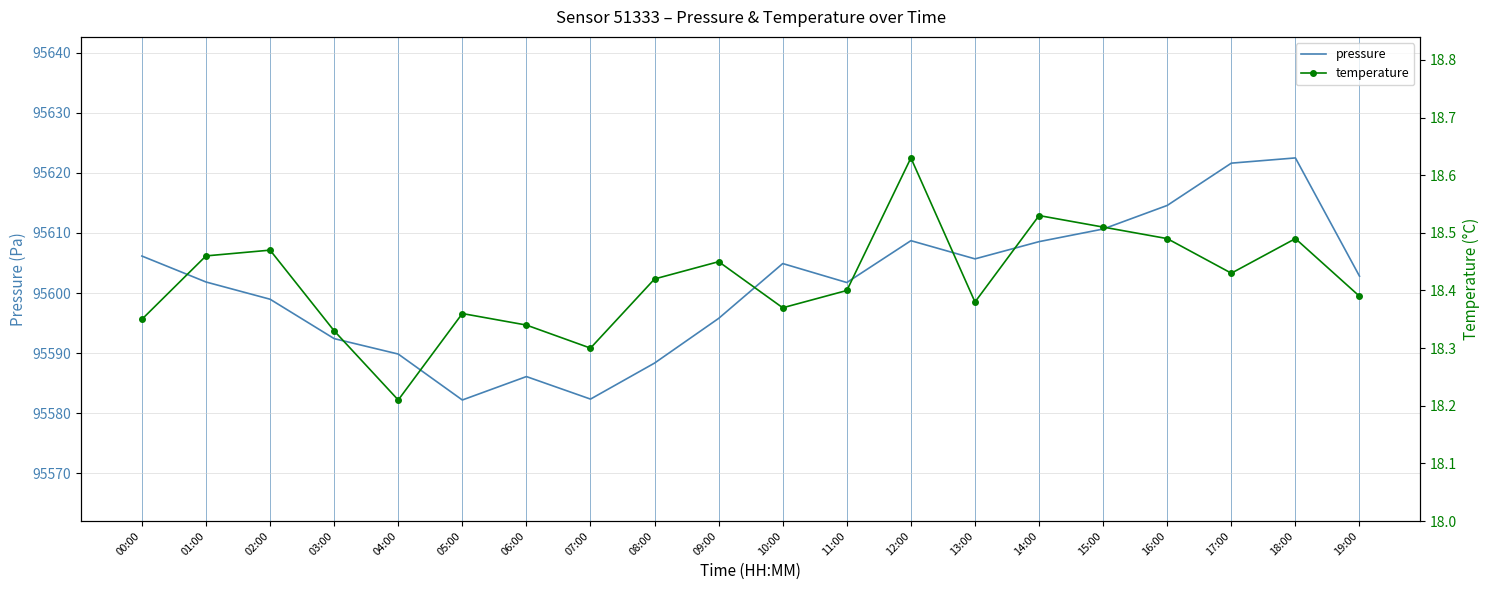

Rank the series by their maximum value, from highest to lowest.

pressure, temperature